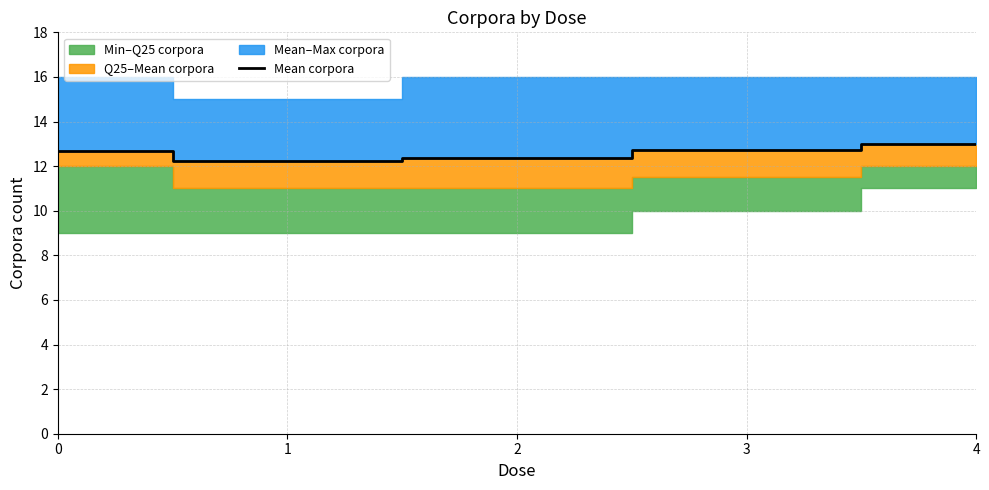

How many interior local valleys (lower than both neighbors) does the data have?

1